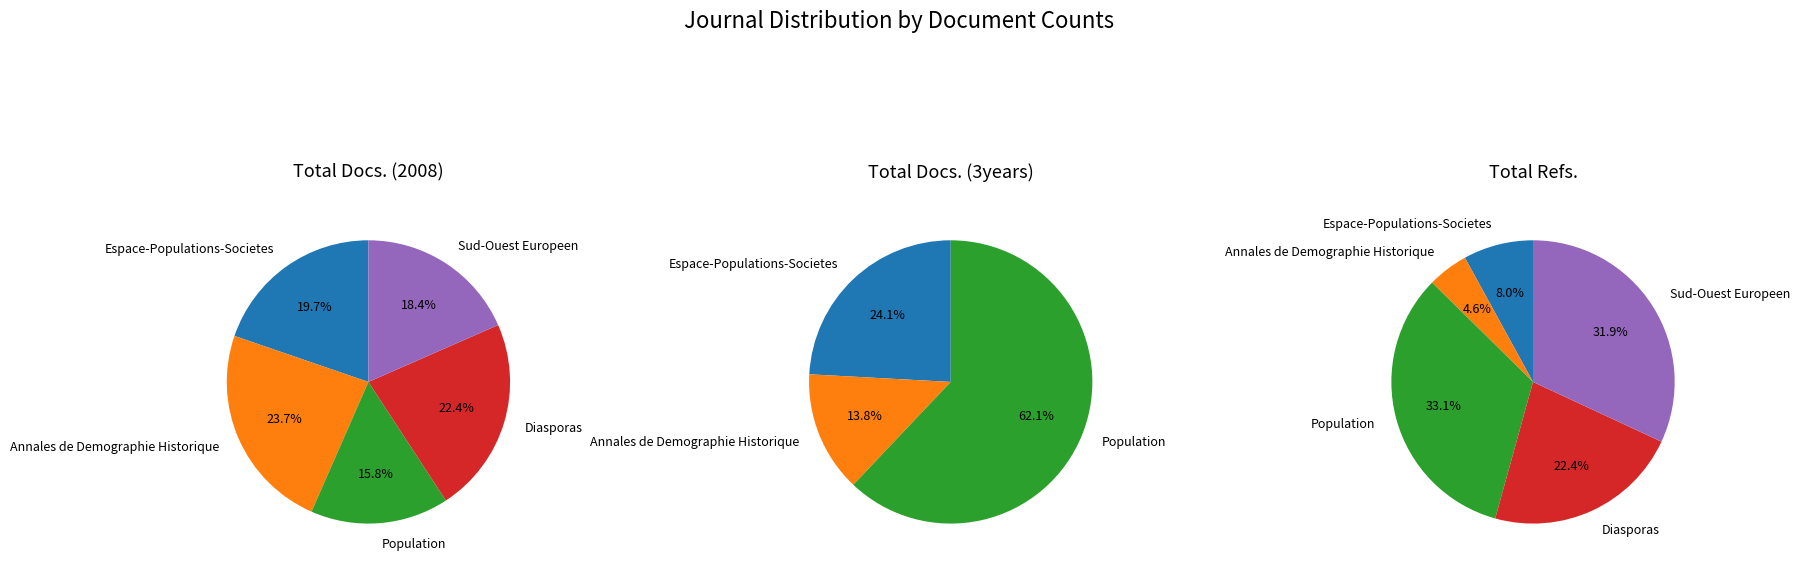

Combined, do Diasporas and Population account for over 50%?

No